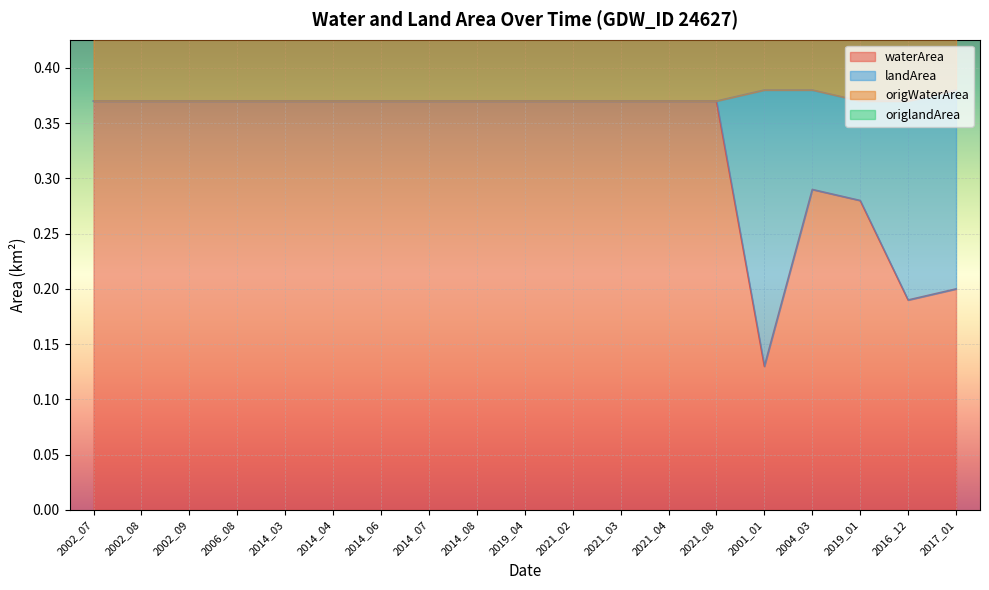

How many interior local valleys does the waterArea series have?

2